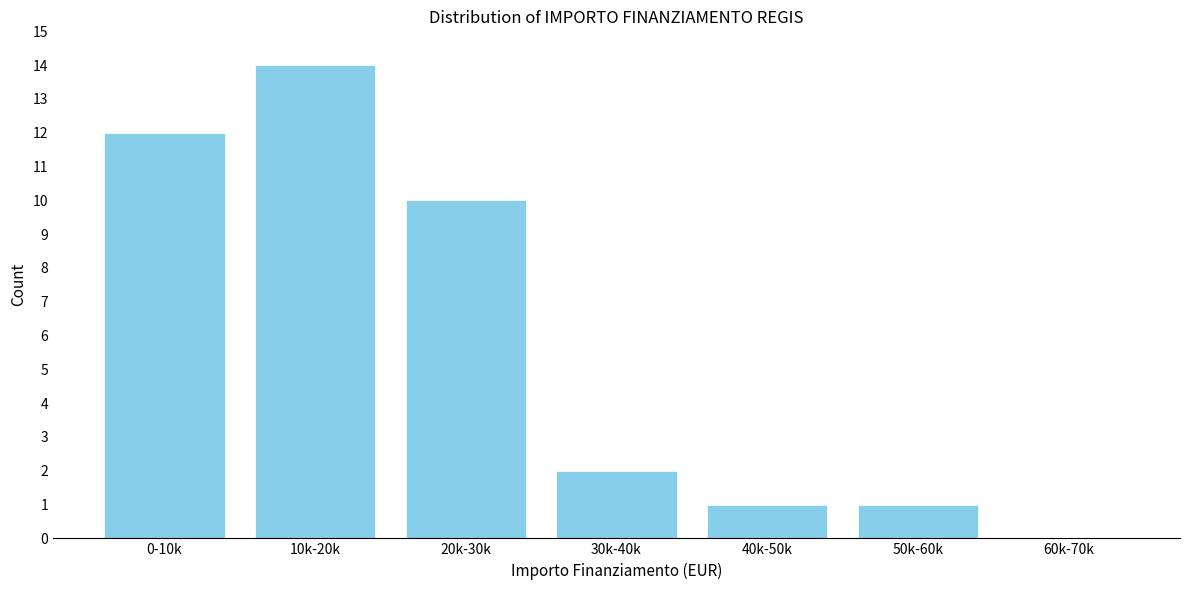

Reading left to right, transcribe all the data shown in this chart.

0-10k=12	10k-20k=14	20k-30k=10	30k-40k=2	40k-50k=1	50k-60k=1	60k-70k=0